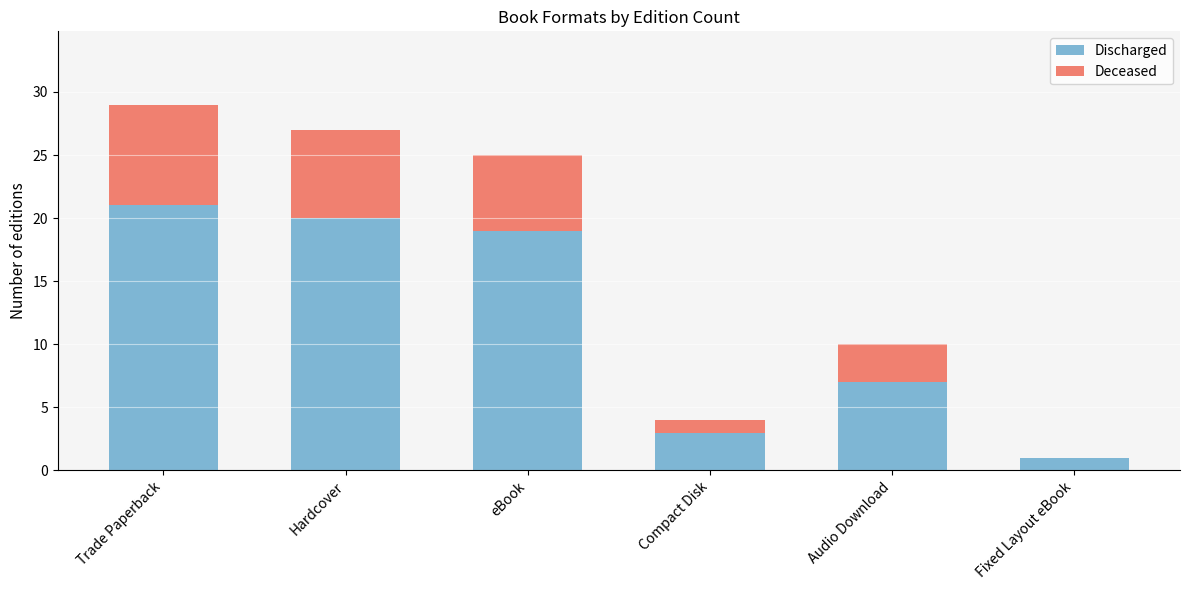

Is it true that Discharged equals 28 at Hardcover?

False